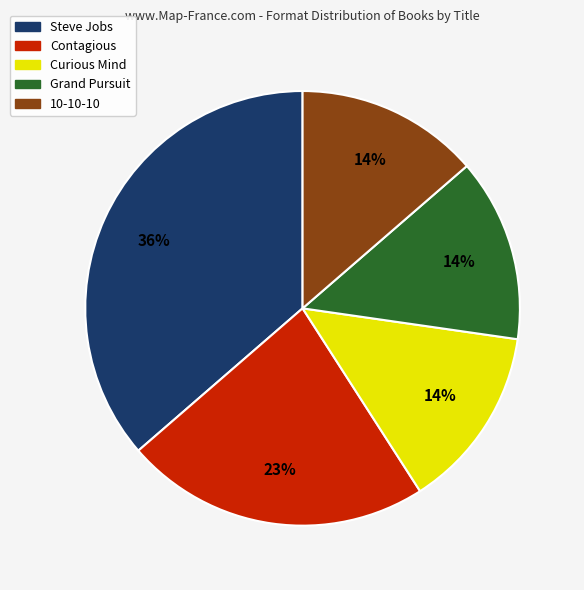

Combined, do Curious Mind and 10-10-10 account for over 50%?

No